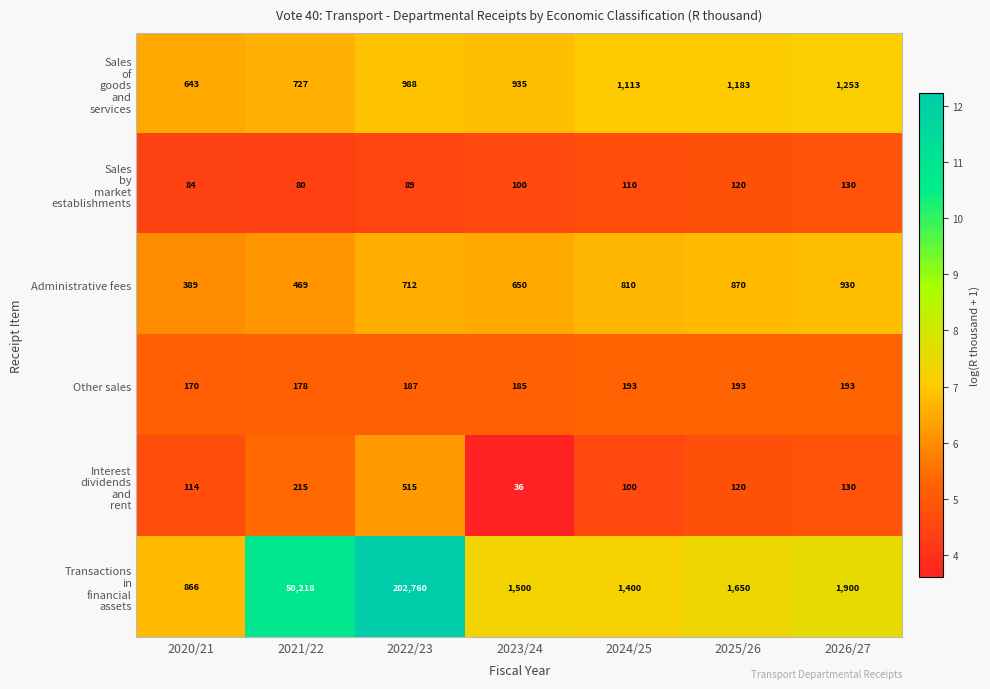

What is the difference between the Administrative fees values at 2022/23 and 2026/27?

218